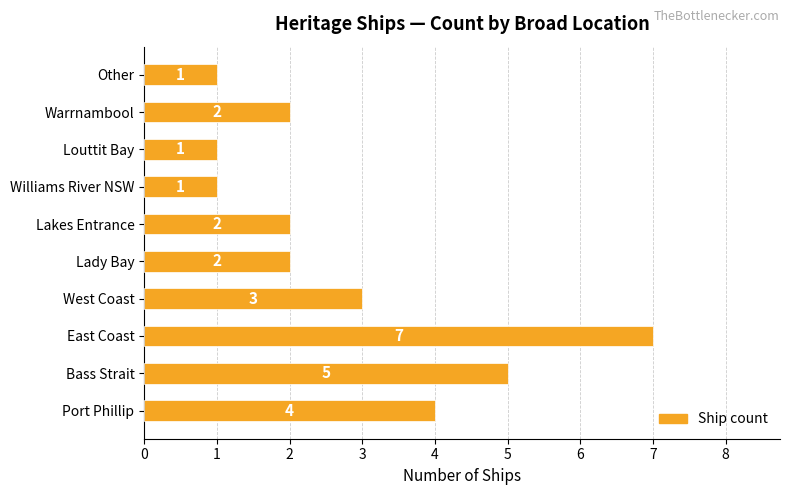

Are the bars horizontal?

Yes